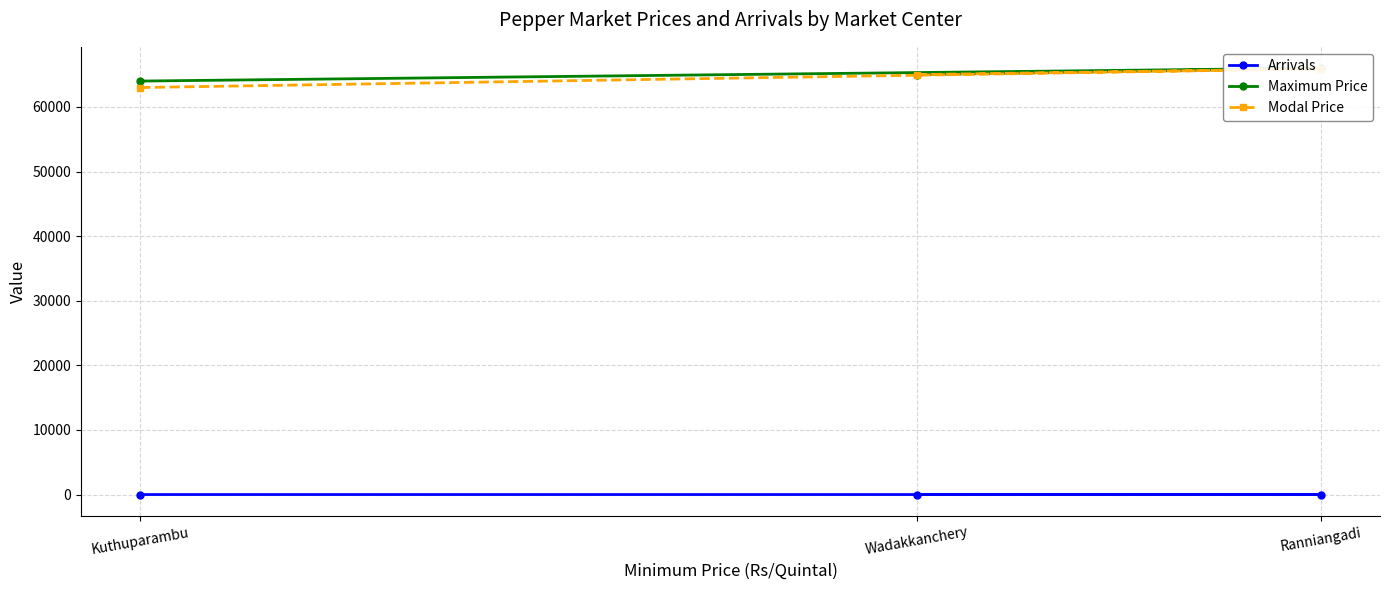

Is this an area chart (filled region under the line)?

No